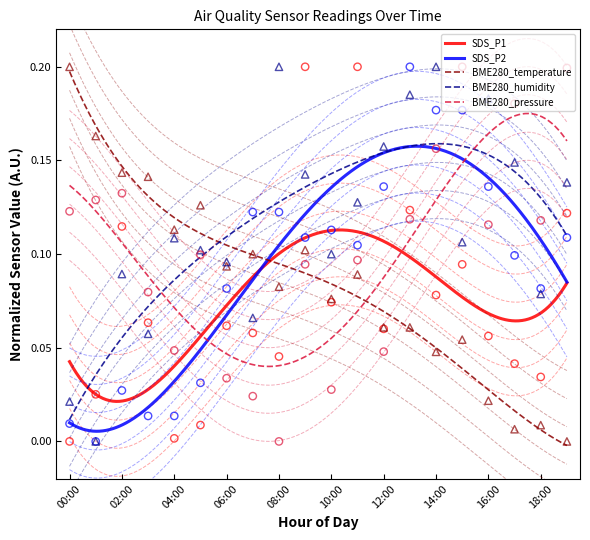

Which series has the largest total across all categories?

BME280_humidity